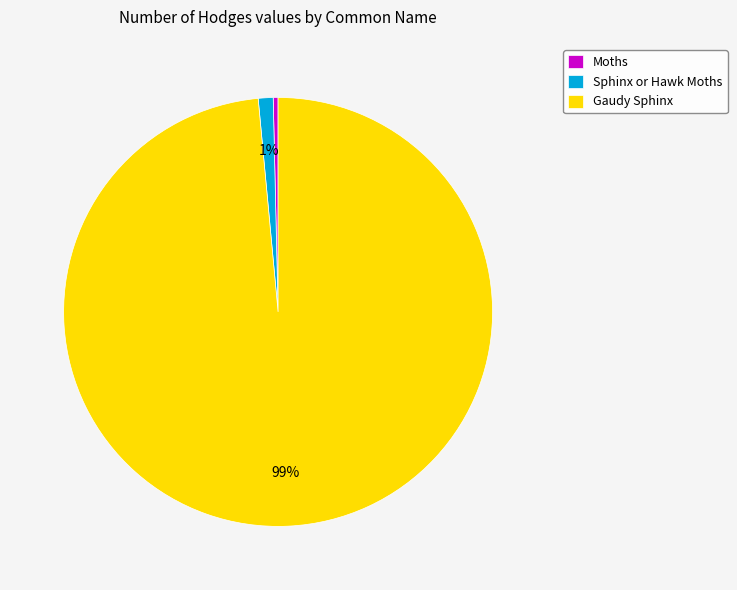

What is the ratio of the value at Sphinx or Hawk Moths to the value at Moths?

3.1